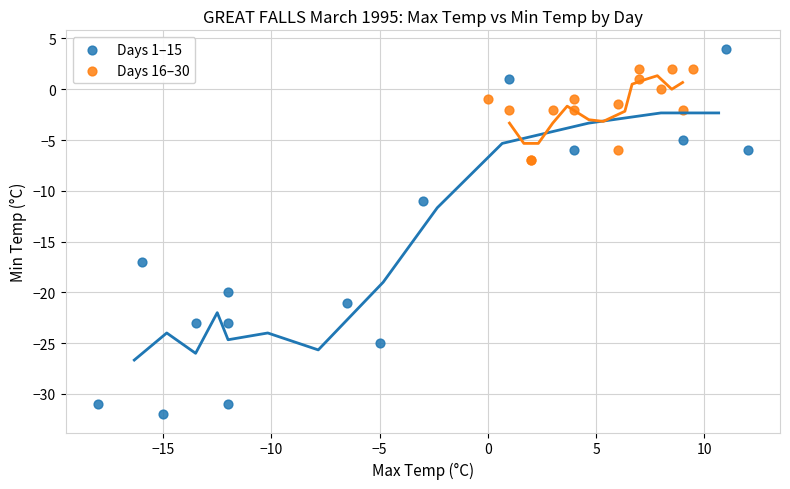

What are all the series names shown in the legend?

Days 1–15, Days 16–30